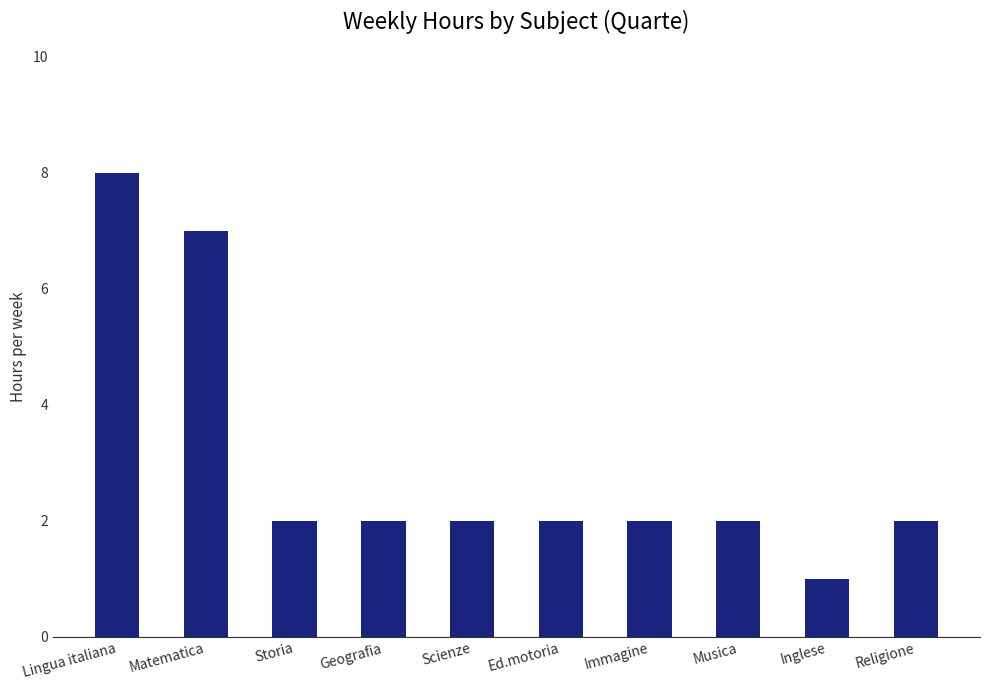

Reading left to right, transcribe all the data shown in this chart.

Lingua italiana=8	Matematica=7	Storia=2	Geografia=2	Scienze=2	Ed.motoria=2	Immagine=2	Musica=2	Inglese=1	Religione=2